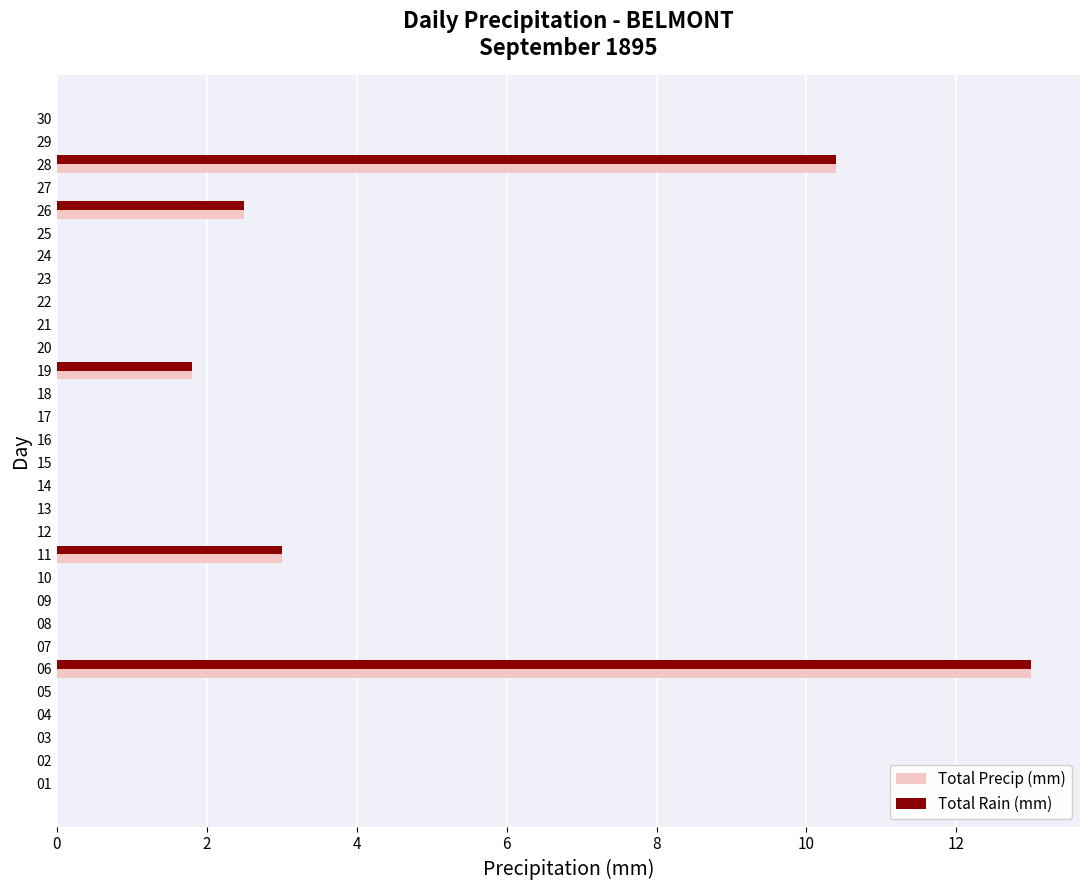

Is it true that Total Precip (mm) equals 3.6 at 26?

False